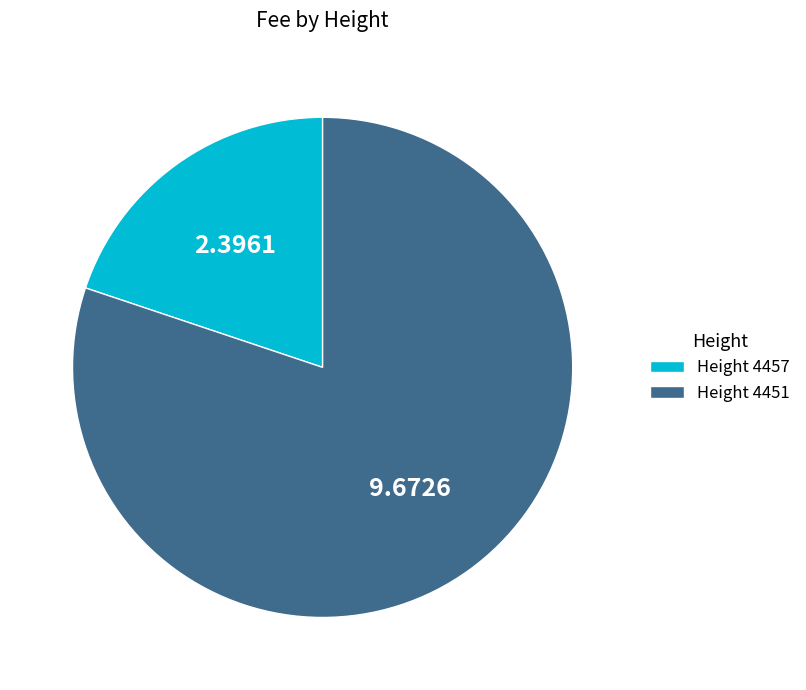

Which category has the smallest portion of the pie?

Height 4457